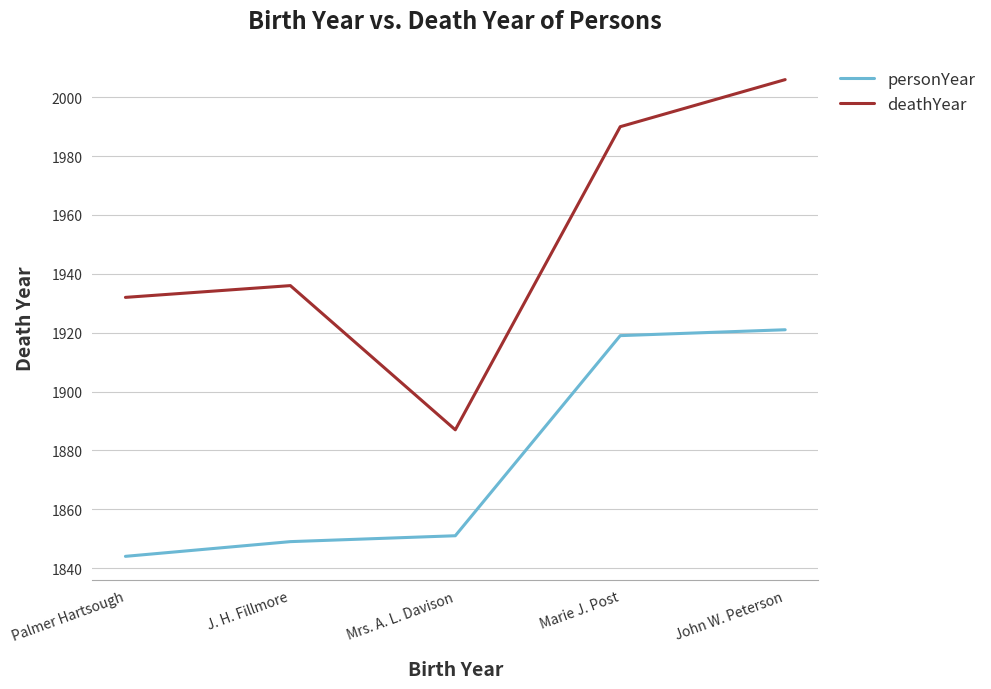

Which series changed the most between J. H. Fillmore and John W. Peterson?

personYear